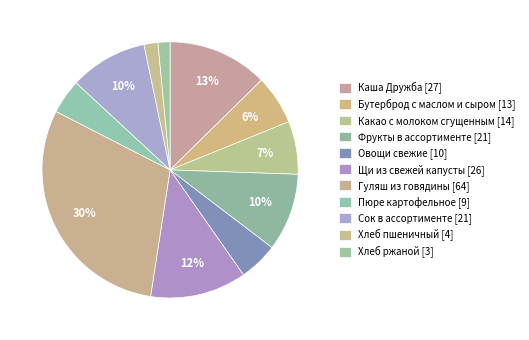

Does Хлеб ржаной represent more than half of the total?

No